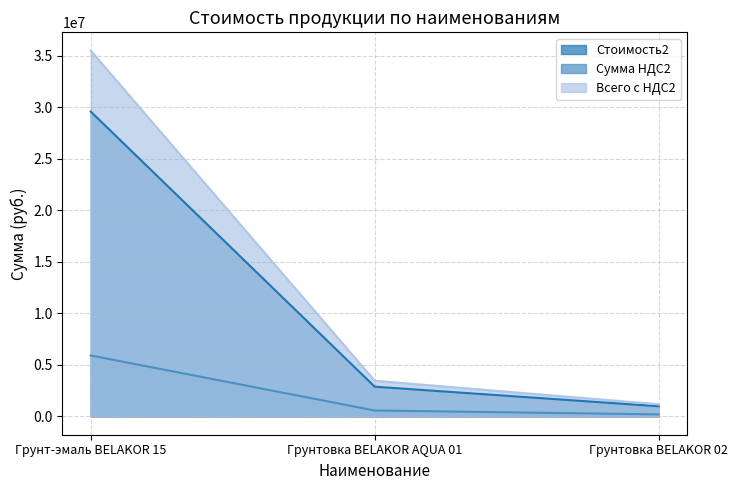

What is the maximum value shown in the chart?

35476056